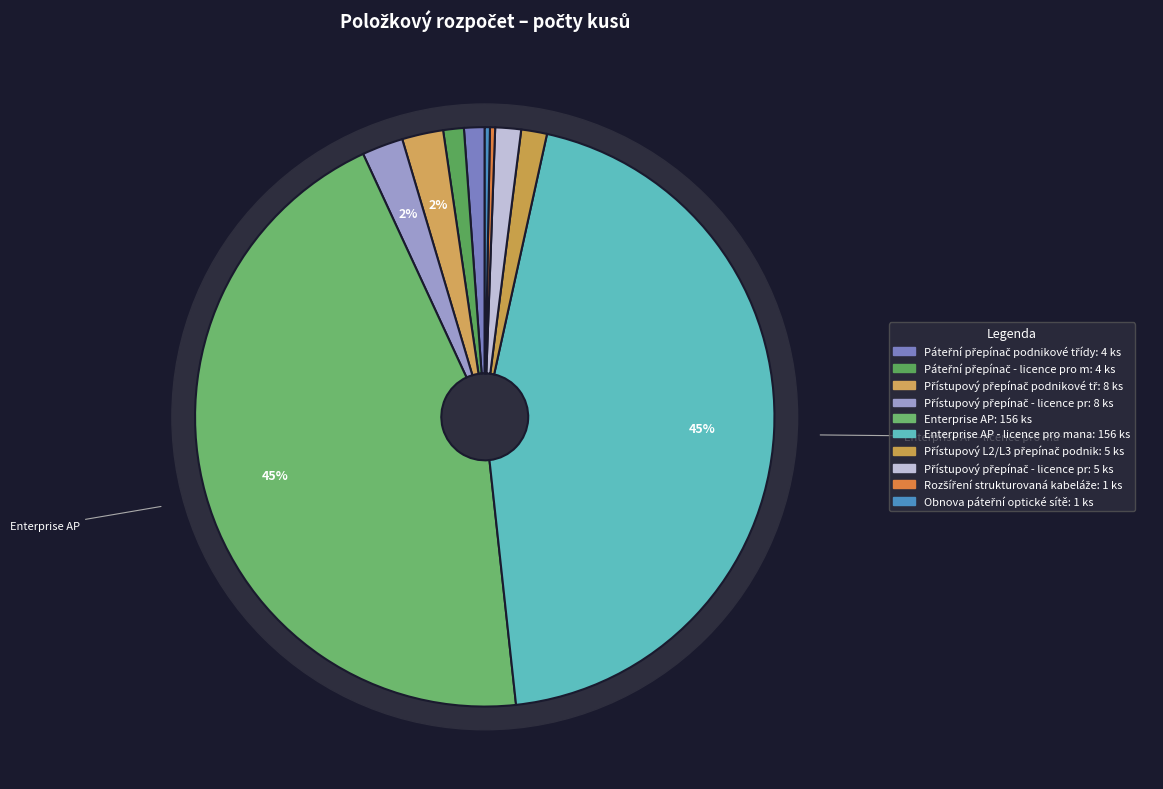

What is the change in value from Přístupový přepínač podnikové třídy to Obnova páteřní optické sítě?

-7